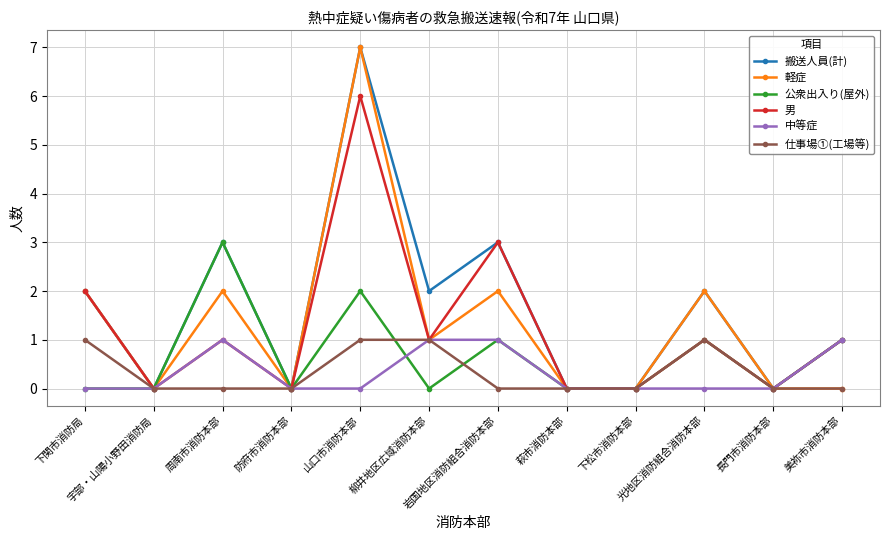

What is the difference between the maximum and second lowest values in the 搬送人員(計) series?

7